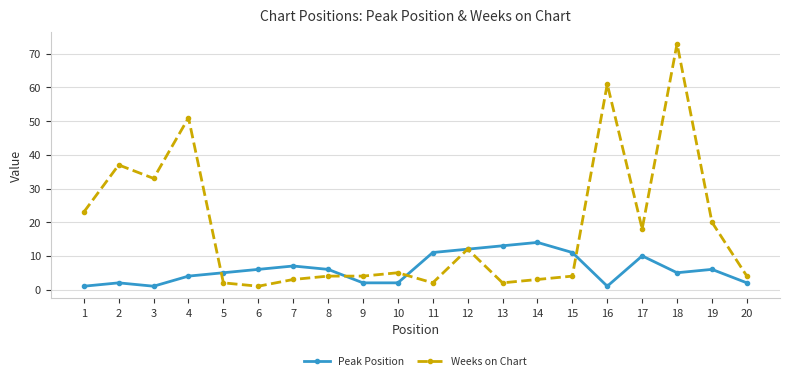

What is the sum of all Peak Position values?

121